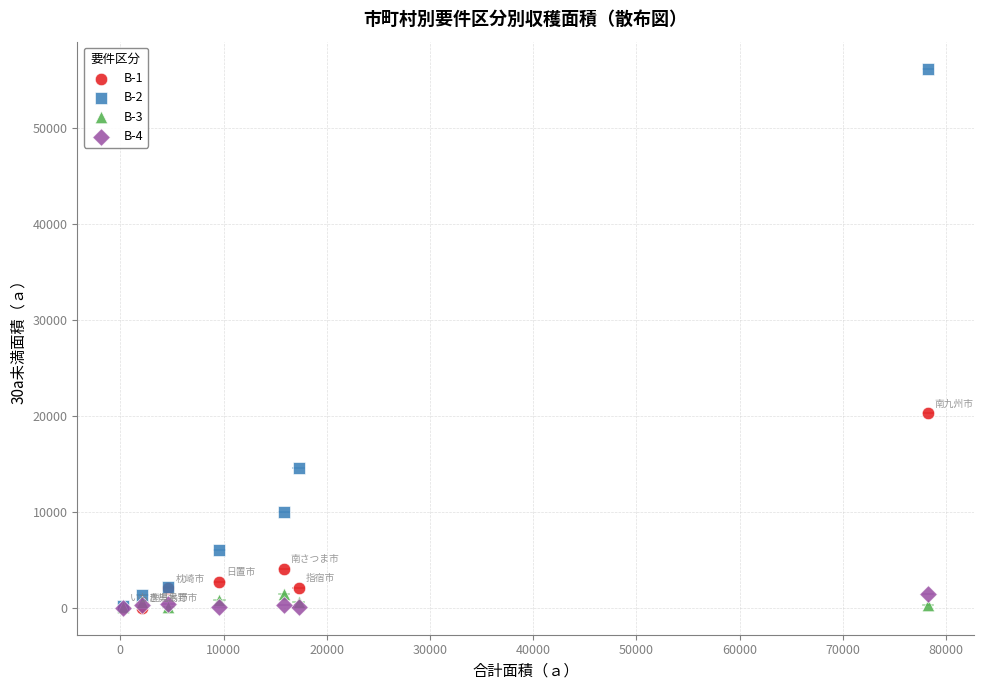

Across all series, what Y value is closest to 28086?

20241.0